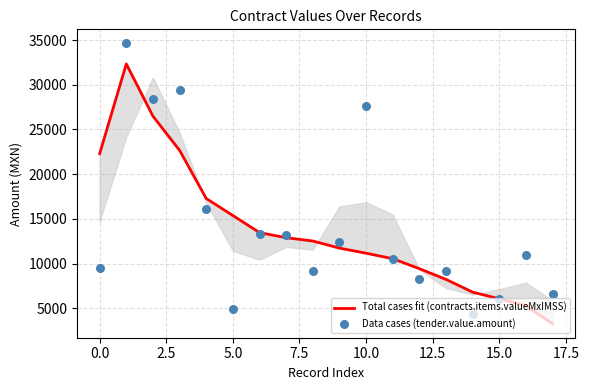

Is the value of Total cases fit (contracts.items.valueMxIMSS) at −2.5 greater than the value of Data cases (tender.value.amount) at 0.0?

No